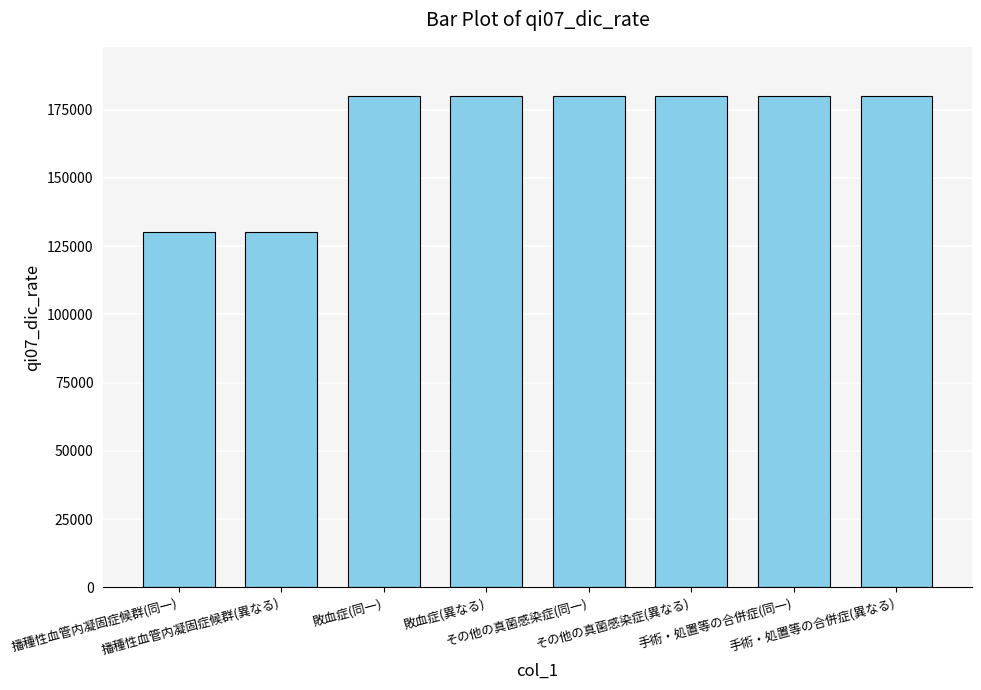

What is the change in value from その他の真菌感染症(異なる) to 手術・処置等の合併症(同一)?

+5